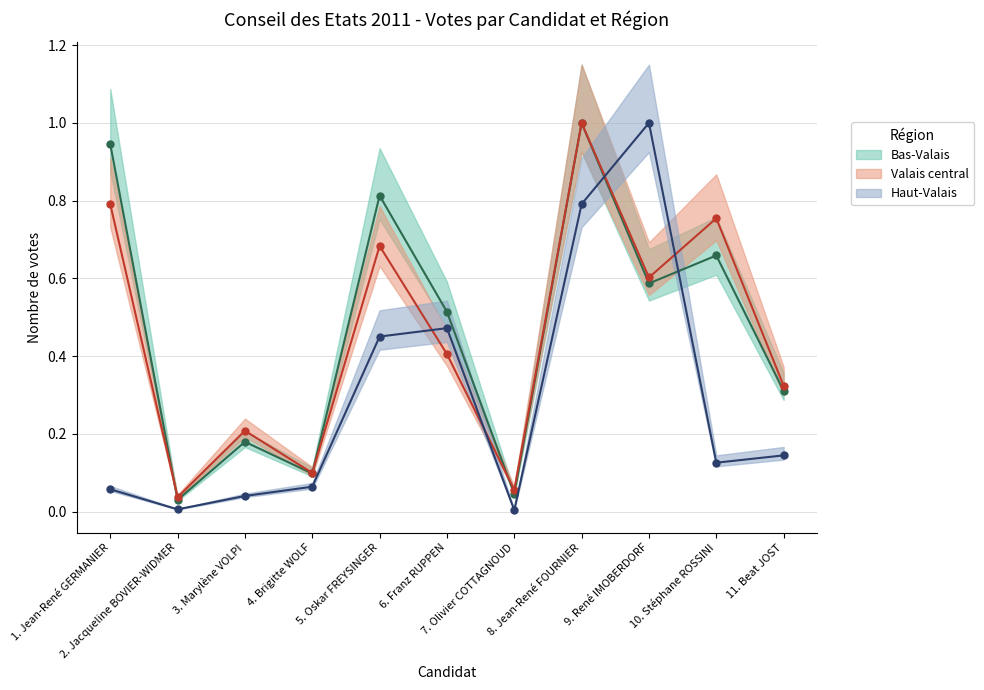

The value of Bas-Valais at 6. Franz RUPPEN is 0.5. True or false?

True